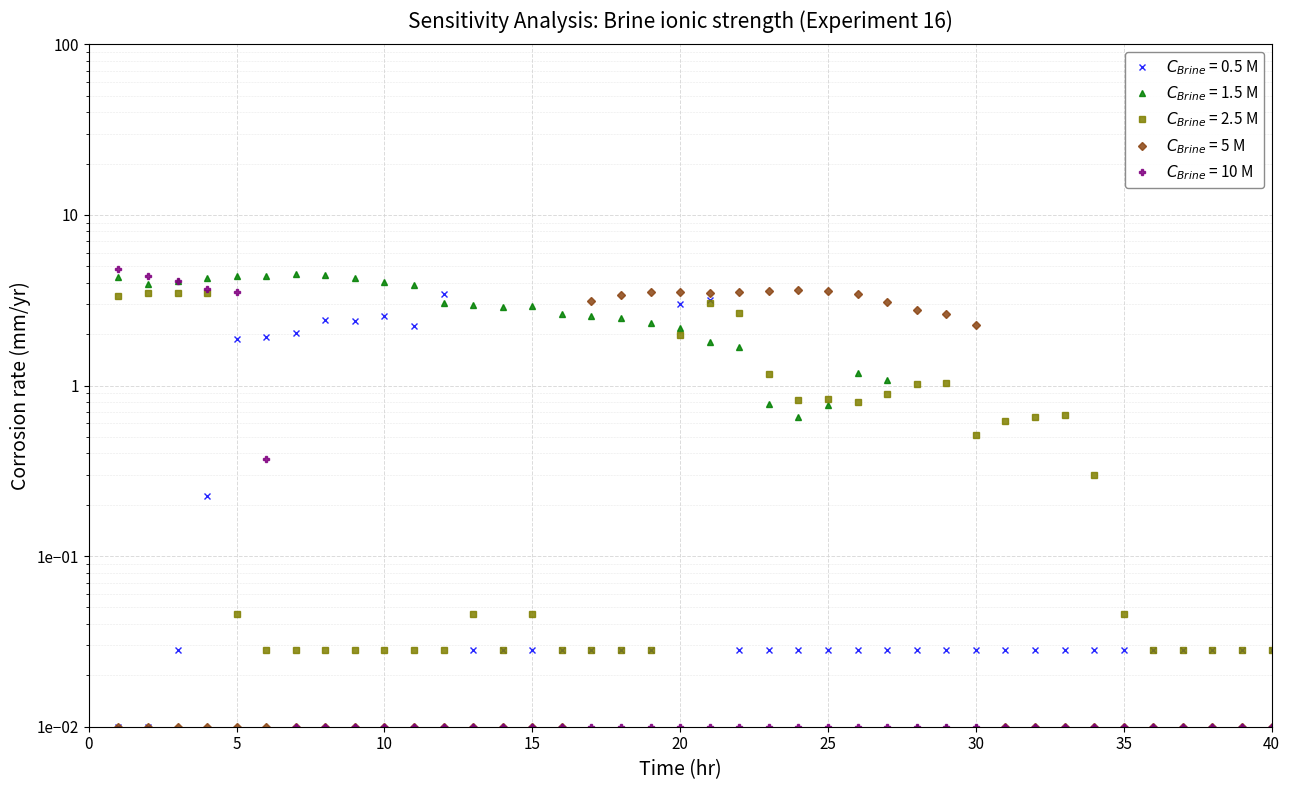

What is the spread (max minus min) of values at 7?

4.5